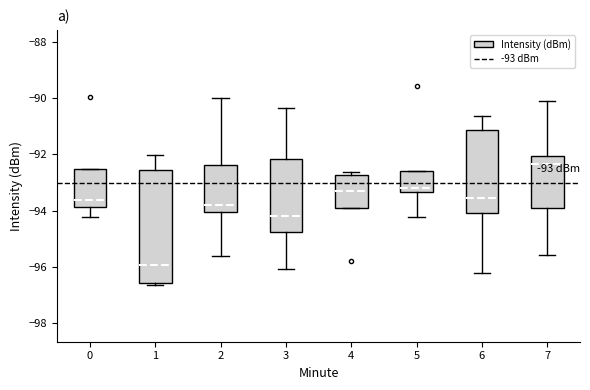

Which box has the lowest median line?

1